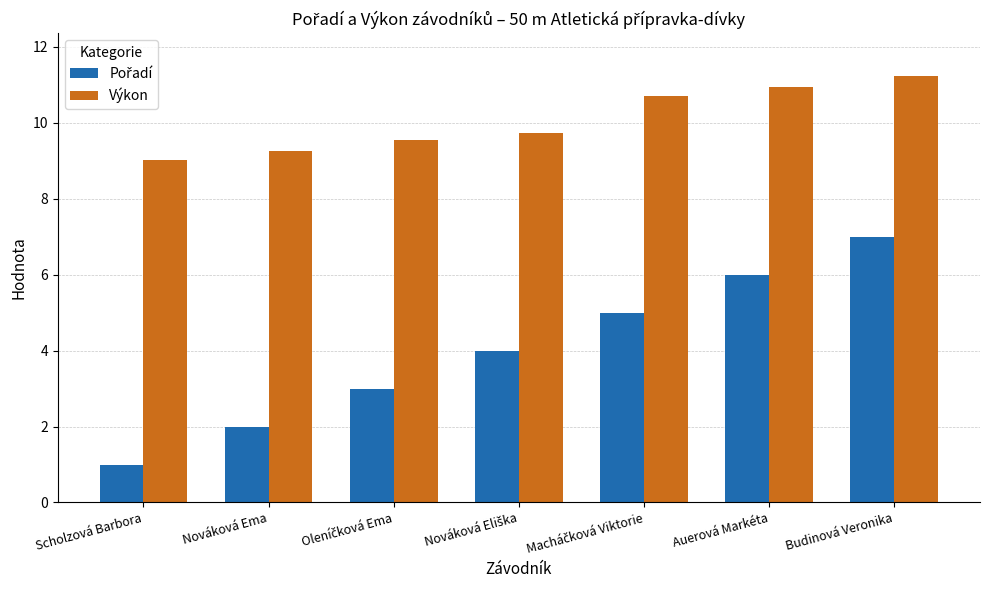

What is the difference between the highest and lowest values at Budinová Veronika?

4.2